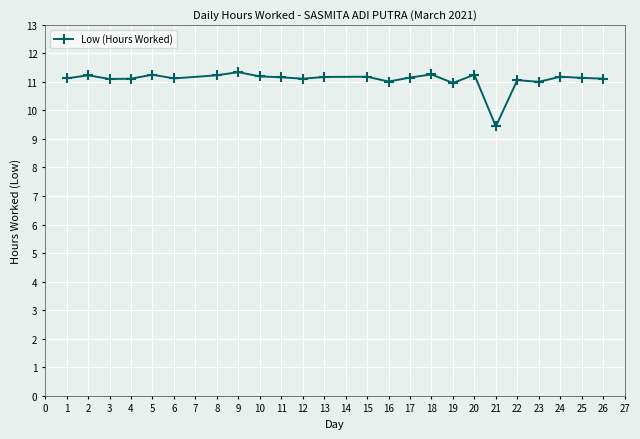

Does the chart display data point markers on the line(s)?

Yes